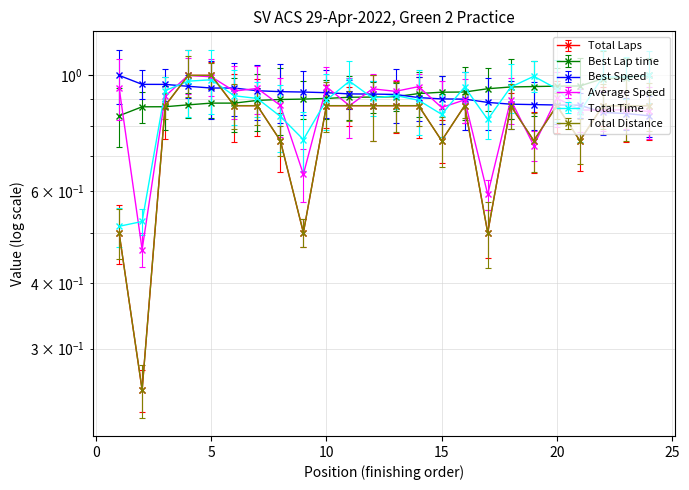

What is the difference between the Total Distance values at 19 and 3?

0.1